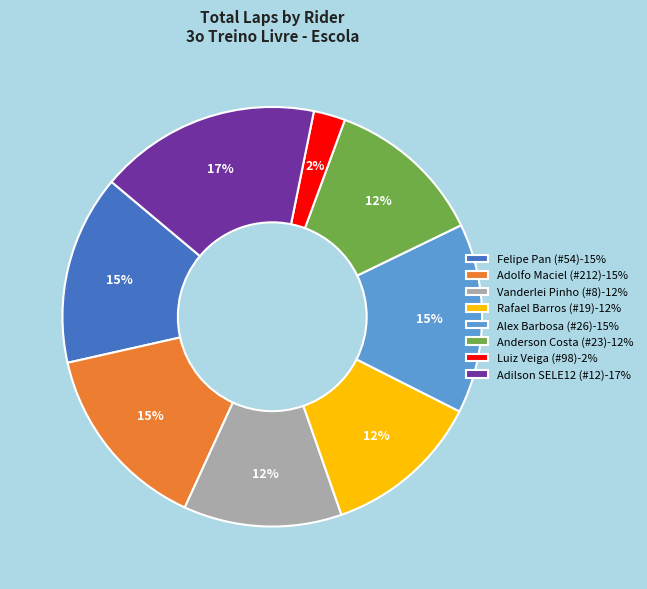

What percentage is the Anderson Costa (#23)-12% slice, to the nearest percent?

12%